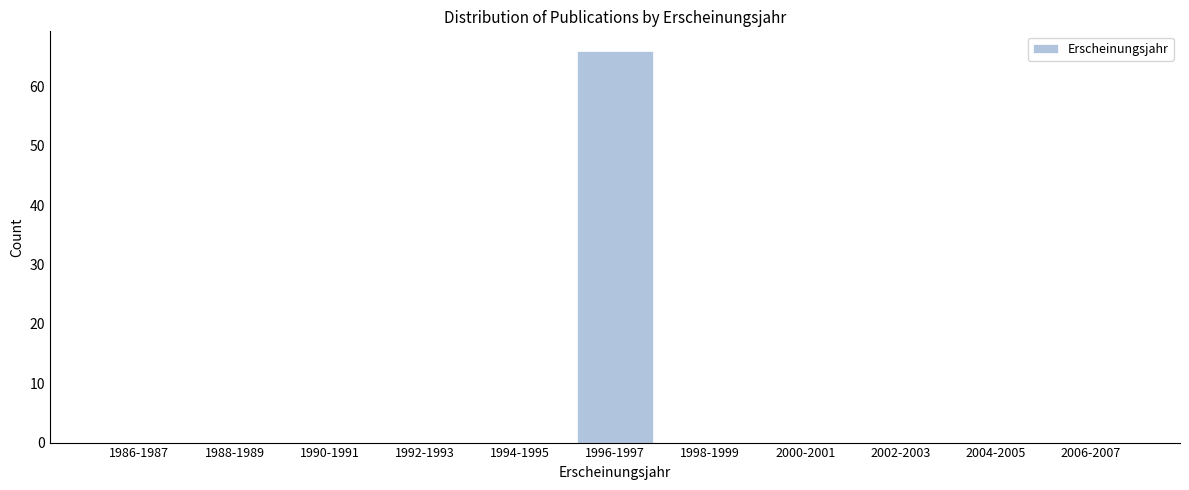

Reading right to left, transcribe all the data shown in this chart.

2006-2007=0	2004-2005=0	2002-2003=0	2000-2001=0	1998-1999=0	1996-1997=66	1994-1995=0	1992-1993=0	1990-1991=0	1988-1989=0	1986-1987=0